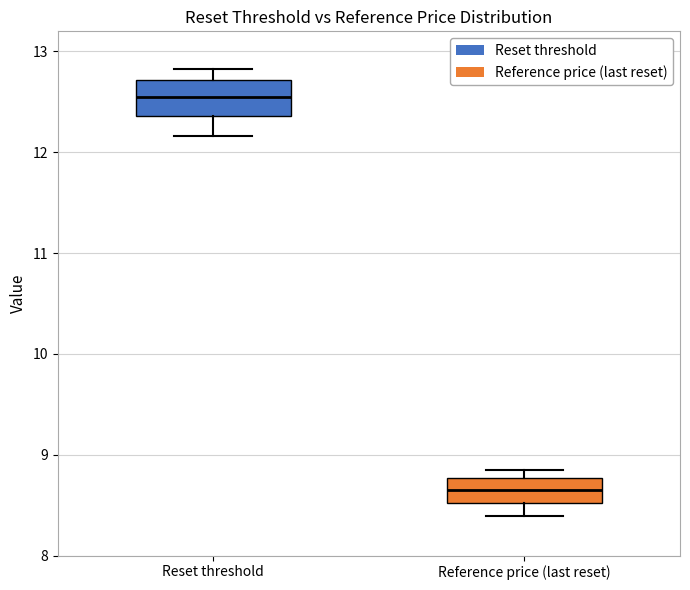

Reading left to right, transcribe this box plot: for each box, give where its median line is, the range the box spans, and where its two whiskers end, as read against the y-axis. The values are not printed on the chart, so give them approximately, as read against the axis.

Reset threshold: median 12.5, box 12.4 to 12.7, whiskers 12.2 to 12.8
Reference price (last reset): median 8.7, box 8.5 to 8.8, whiskers 8.4 to 8.8 (just above the box's upper edge)